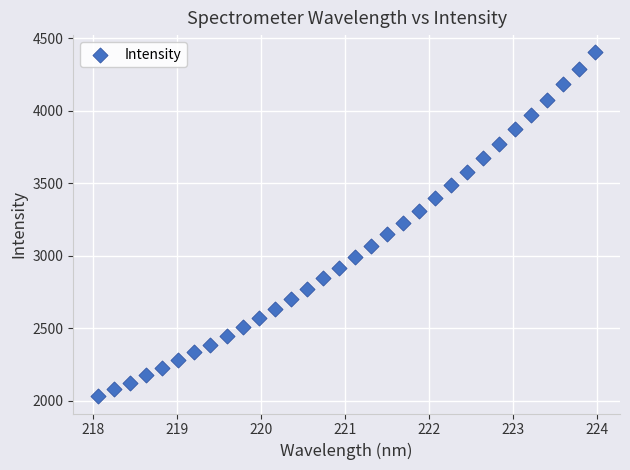

What is the range of Y values (max minus min)?

2374.5